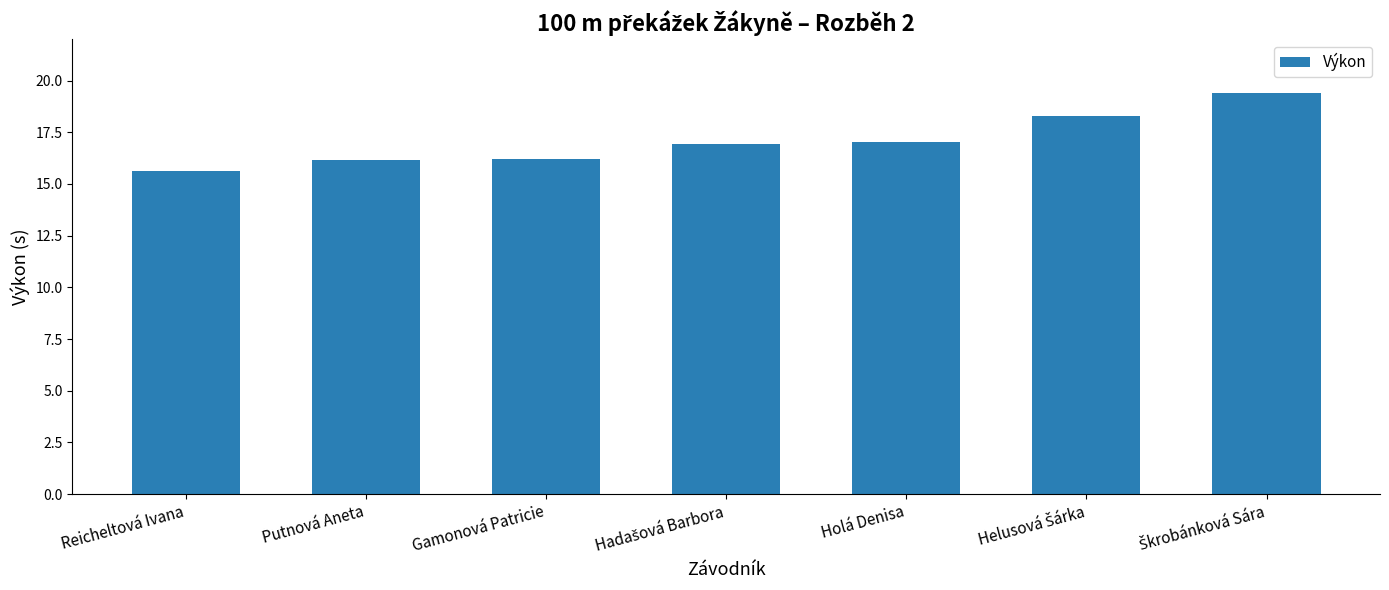

Between Holá Denisa and Reicheltová Ivana, which is larger?

Holá Denisa